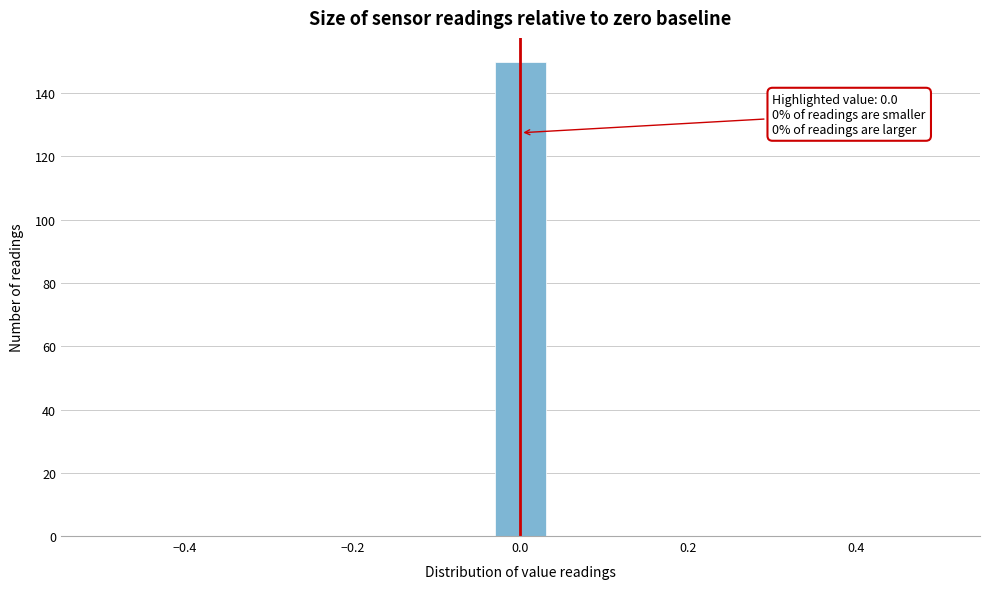

Around what value on the x-axis is the tallest bar? Give the approximate position of its centre, as read against the axis.

0.00